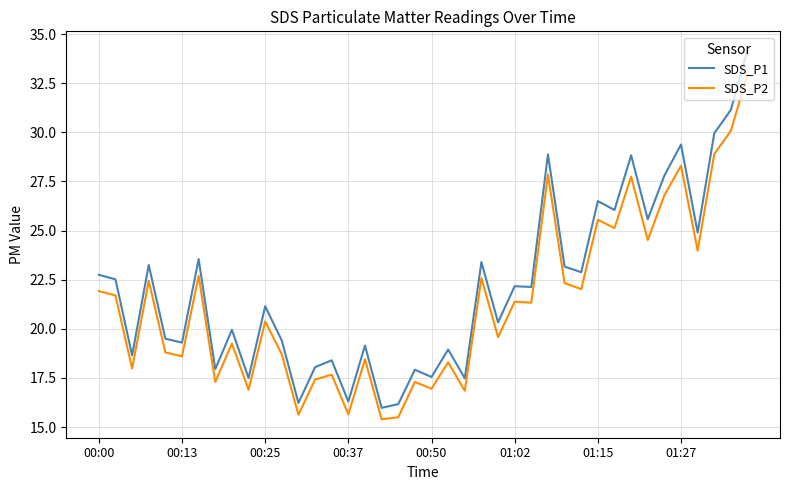

True or false: SDS_P1 and SDS_P2 cross at least once.

False